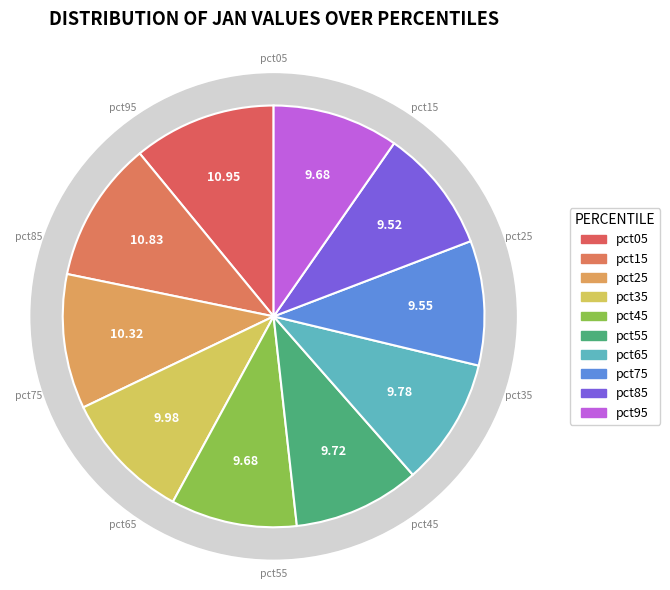

To the nearest percent, what is the average slice percentage?

10%